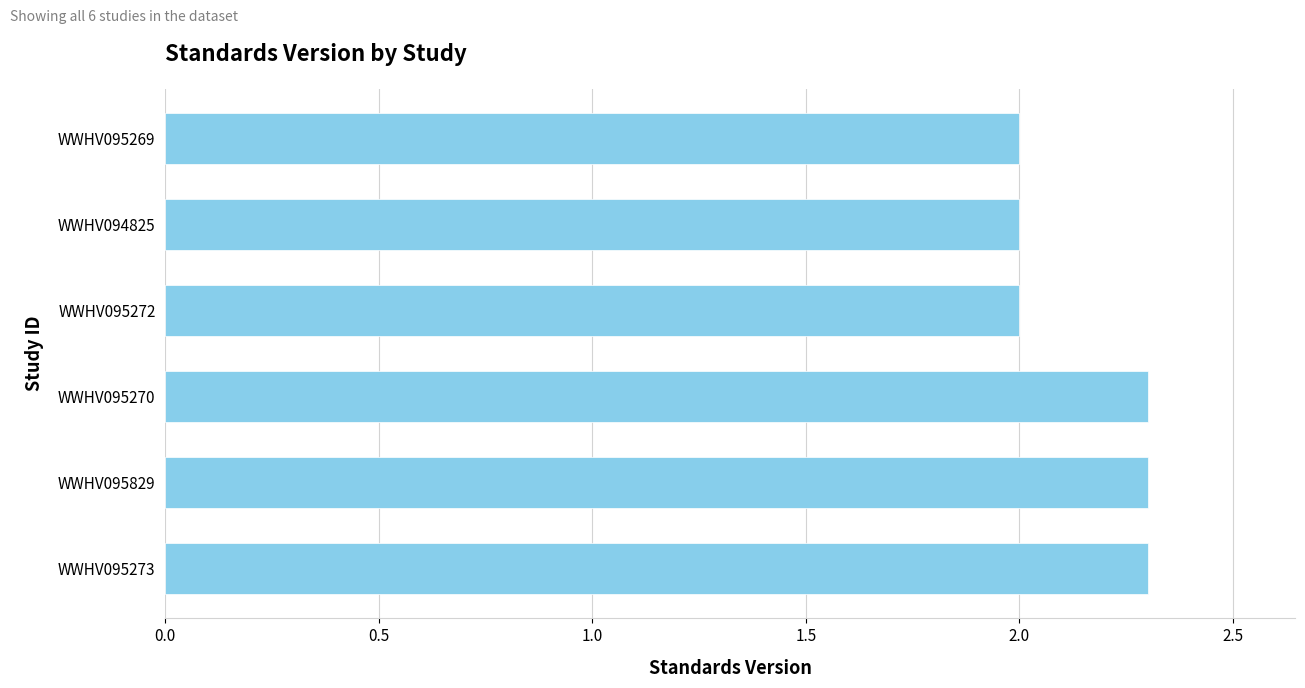

What is the difference between the second highest and second lowest values?

0.3